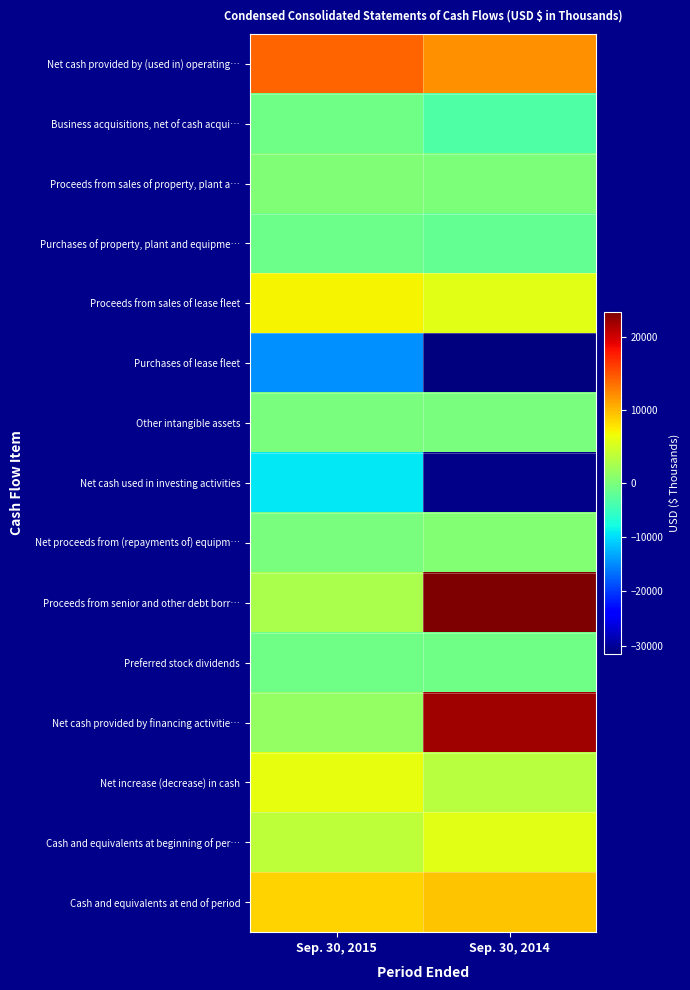

Between Sep. 30, 2015 and Sep. 30, 2014, which is larger?

Sep. 30, 2015